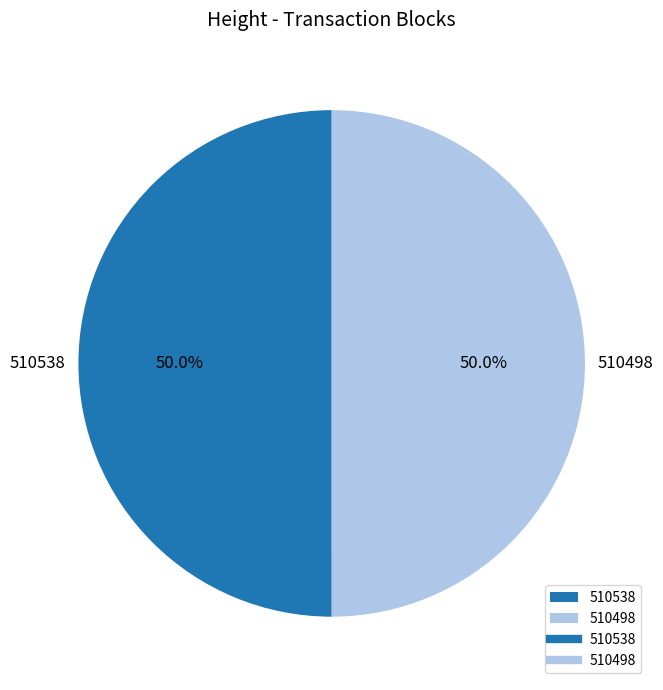

What percentage is NOT represented by 510538?

50.0%